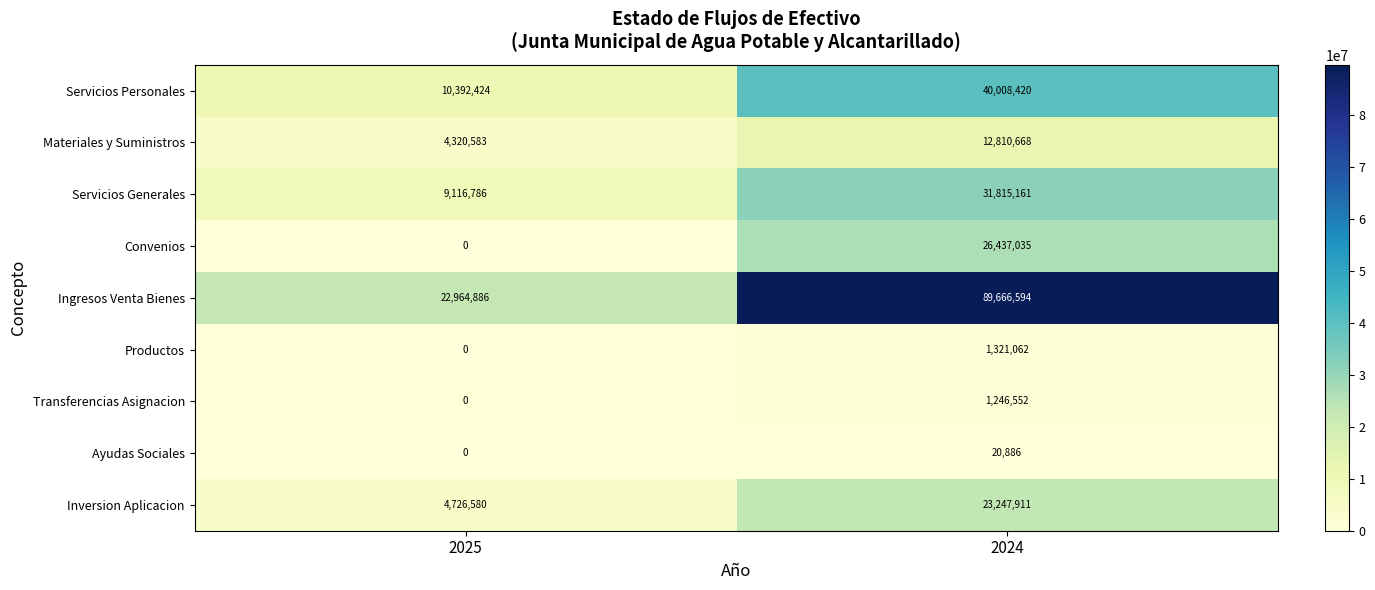

The Ayudas Sociales series shows 12638 at 2024. True or false?

False